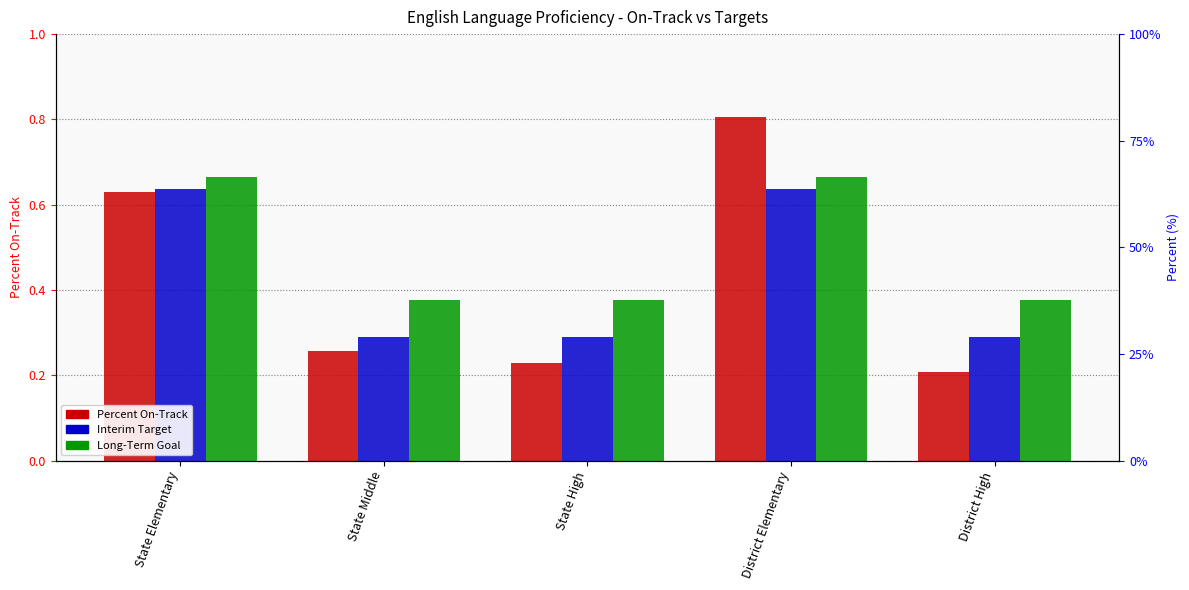

Are the bars horizontal?

No